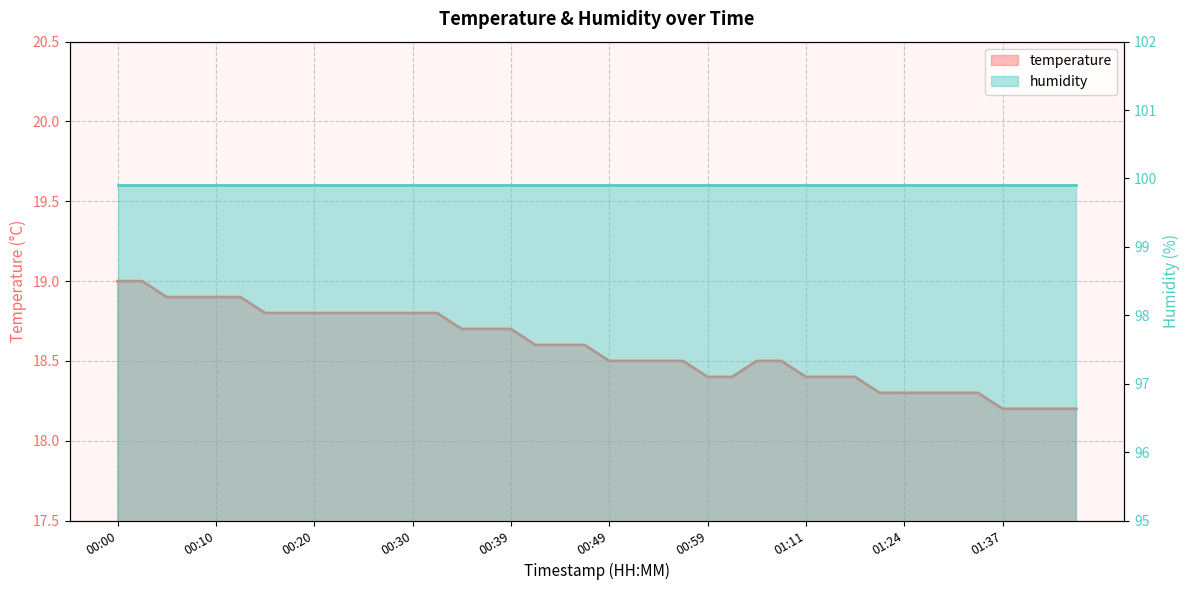

Rank the categories by value from highest to lowest.

00:00, 00:03, 00:05, 00:08, 00:10, 00:12, 00:15, 00:17, 00:20, 00:22, 00:25, 00:27, 00:30, 00:32, 00:34, 00:37, 00:39, 00:42, 00:44, 00:47, 00:49, 00:51, 00:54, 00:56, 01:04, 01:06, 00:59, 01:01, 01:11, 01:14, 01:16, 01:19, 01:24, 01:30, 01:32, 01:35, 01:37, 01:40, 01:42, 01:45